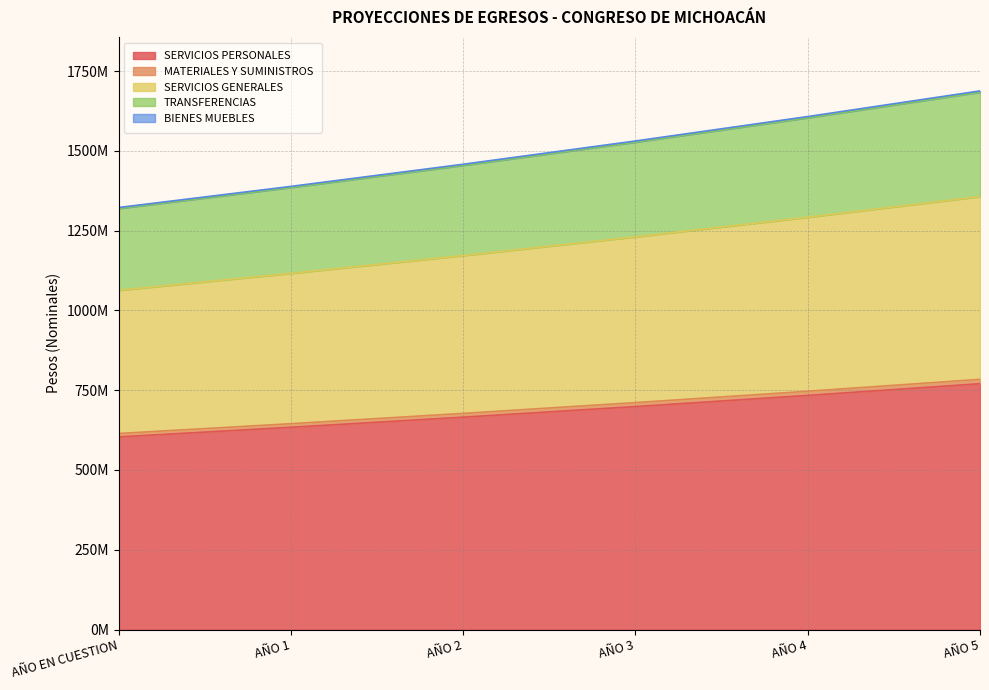

What is the label of the 1st point from the right?

AÑO 5